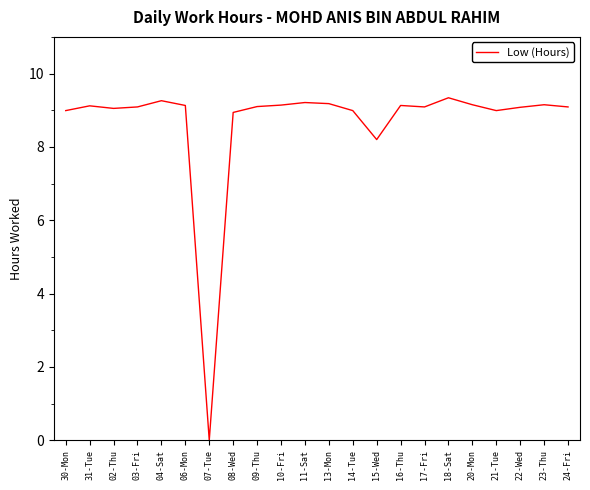

What is the difference between the second highest and second lowest values?

1.1